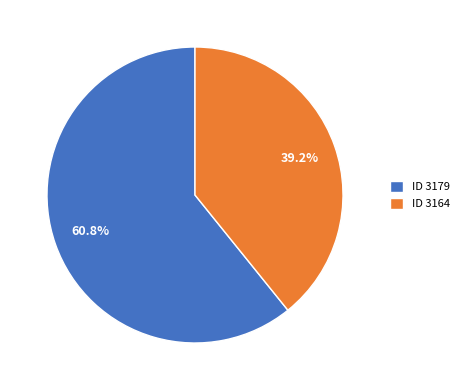

Rank the categories by value from lowest to highest.

ID 3164, ID 3179